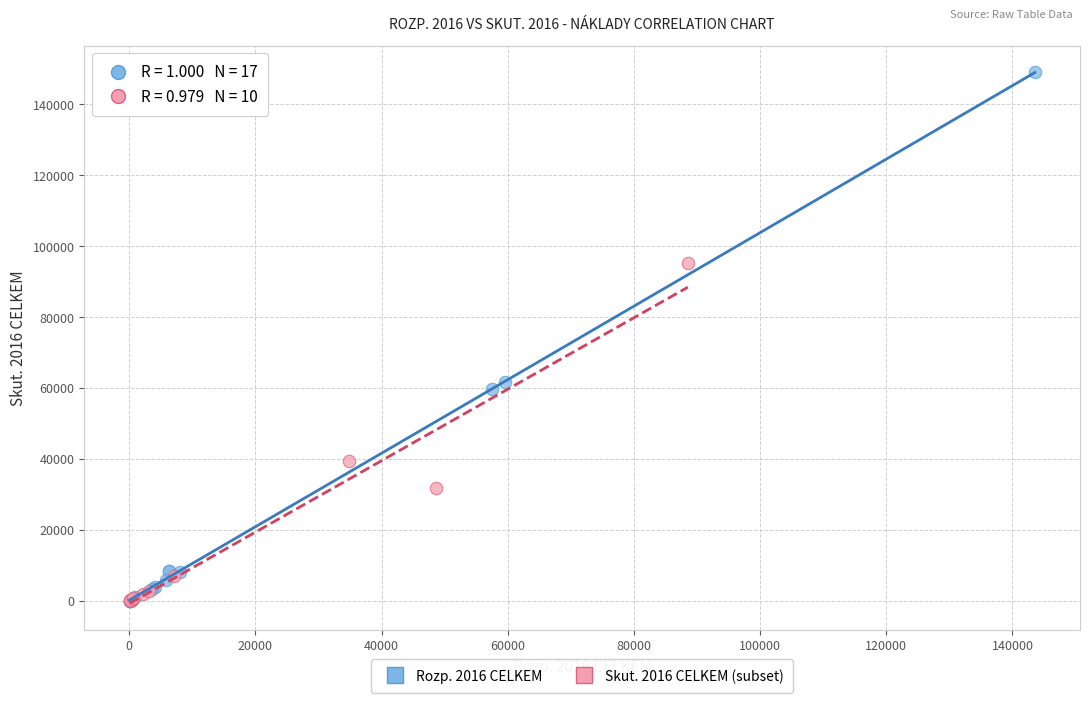

Which series has the widest spread of Y values?

Rozp. 2016 CELKEM